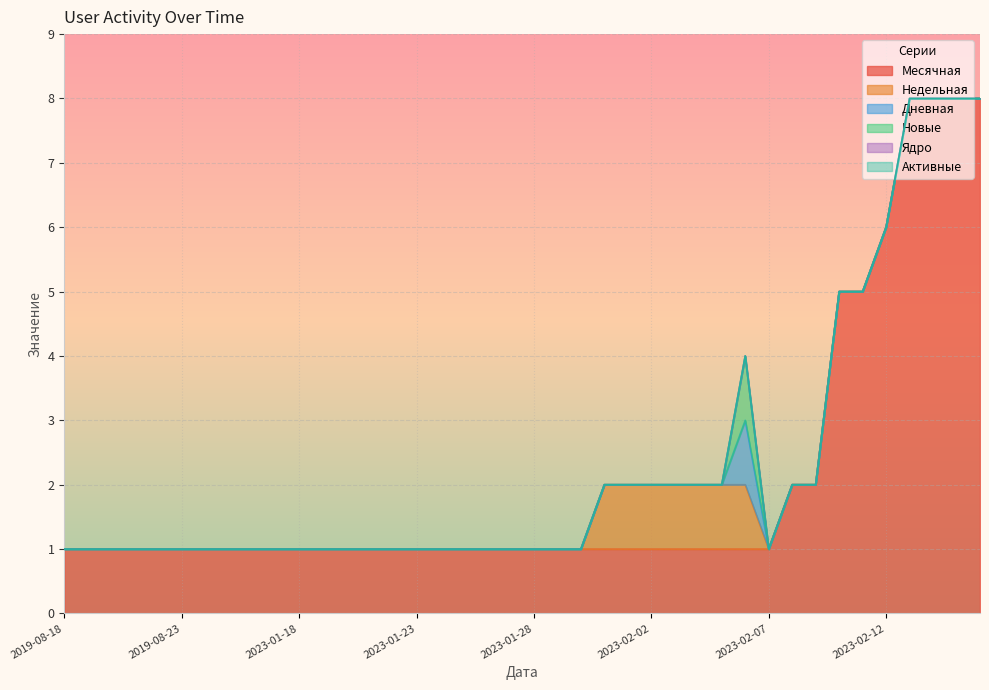

What is the spread (max minus min) of values at 2023-02-02?

1